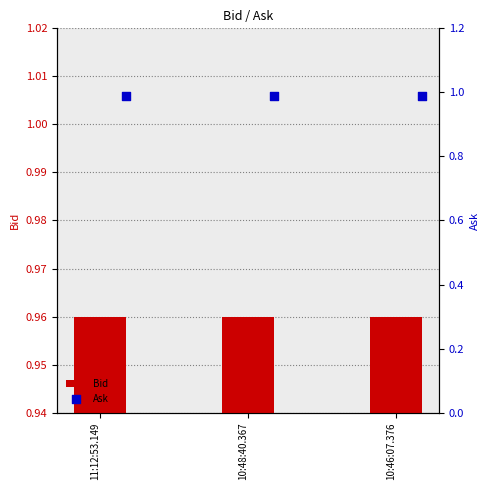

Which series reaches the minimum Y coordinate?

Bid